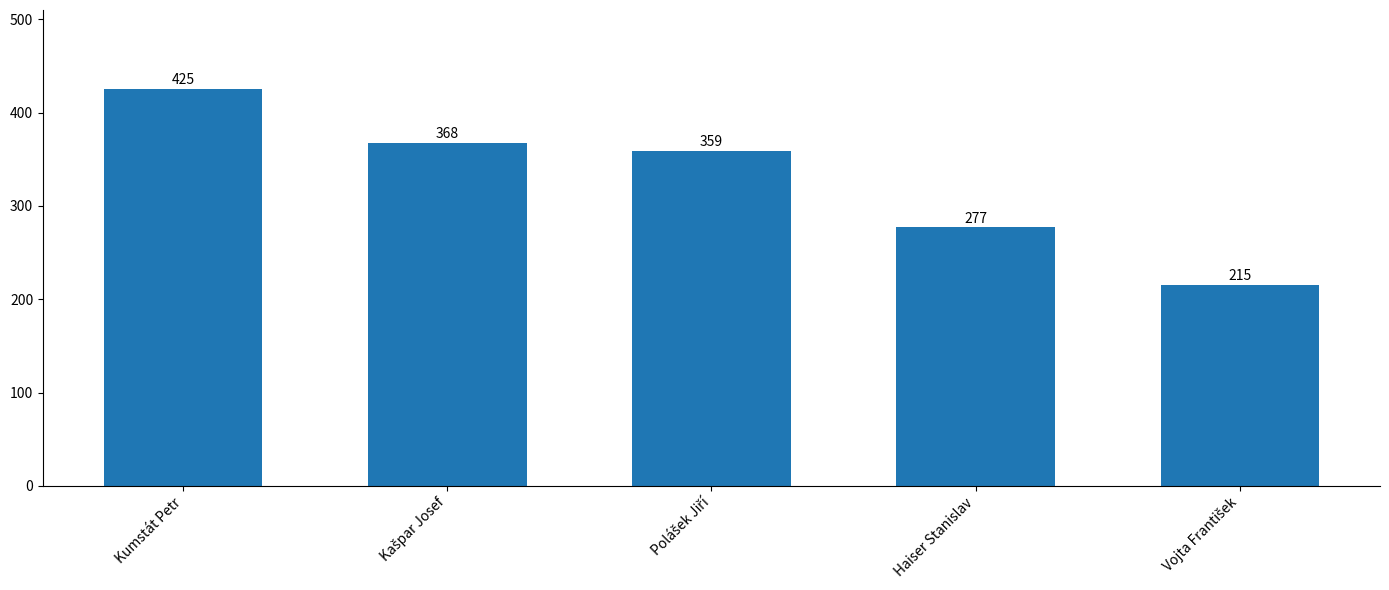

Where does the data first go above 359?

Kumstát Petr